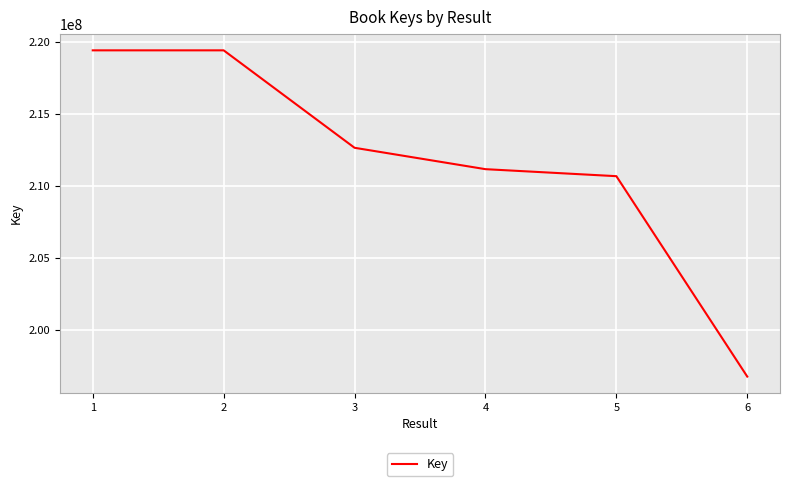

Count the number of data series in this chart.

1